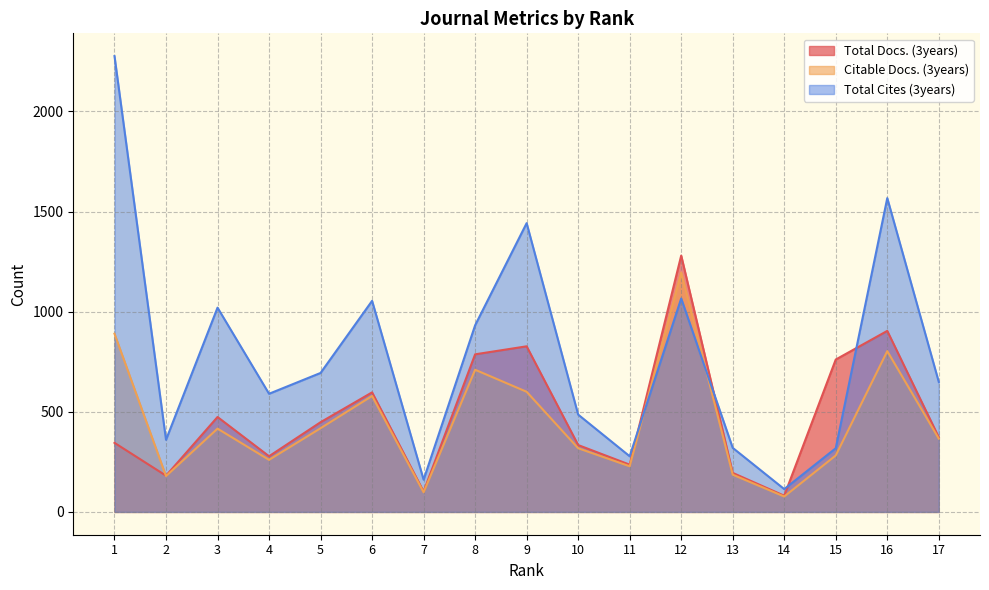

How many intersections are there between Total Cites (3years) and Total Docs. (3years)?

4